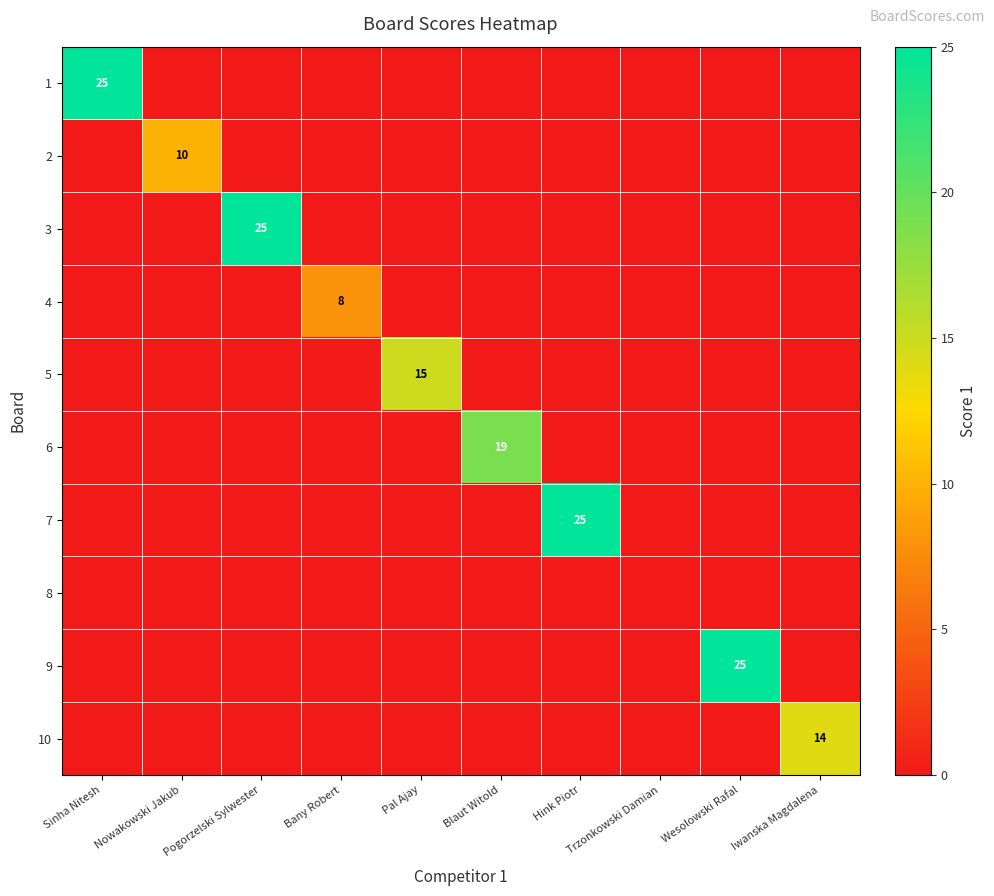

The value of 1 at Trzonkowski Damian is -11. True or false?

False